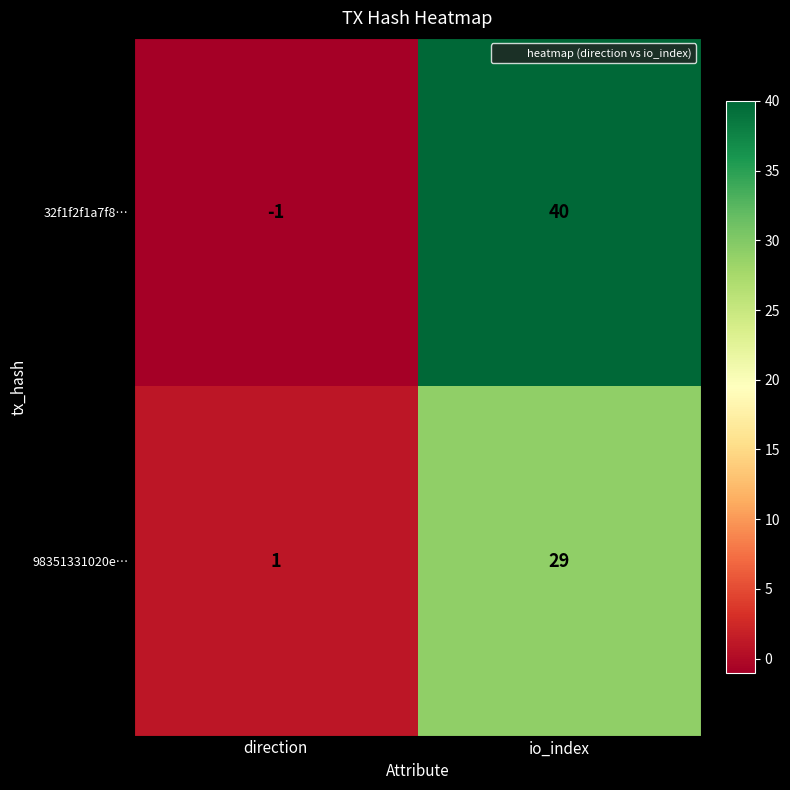

What is the greatest value displayed?

40